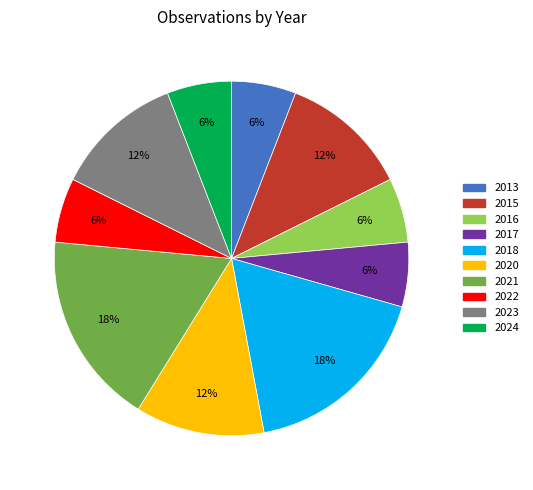

Do 2023 and 2024 together represent more than half of the pie?

No